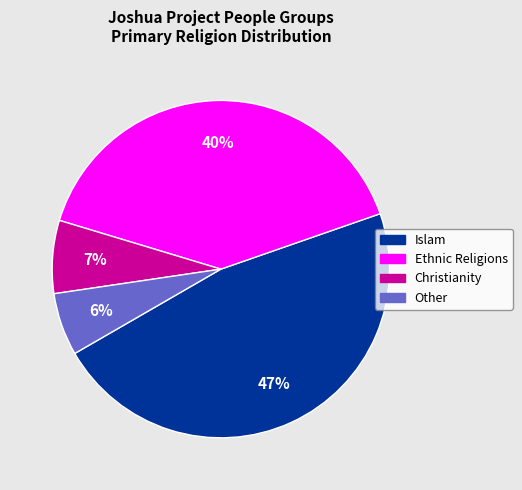

Is there any slice that represents more than half of the pie?

No